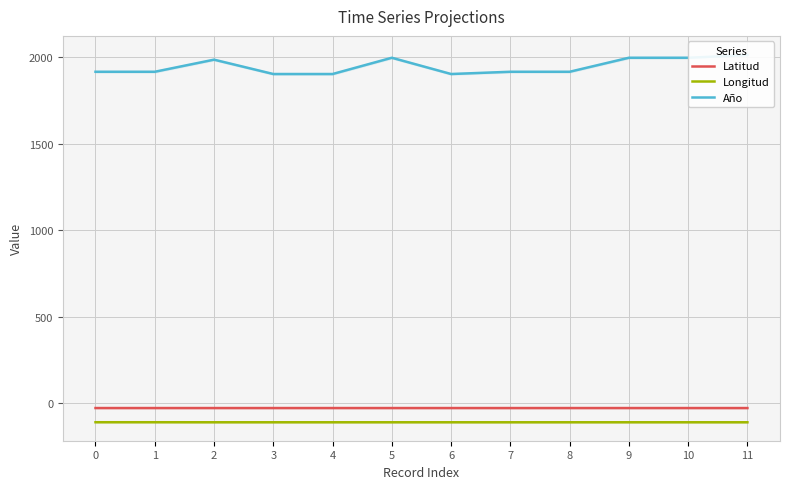

Where is the first local minimum for Año?

6